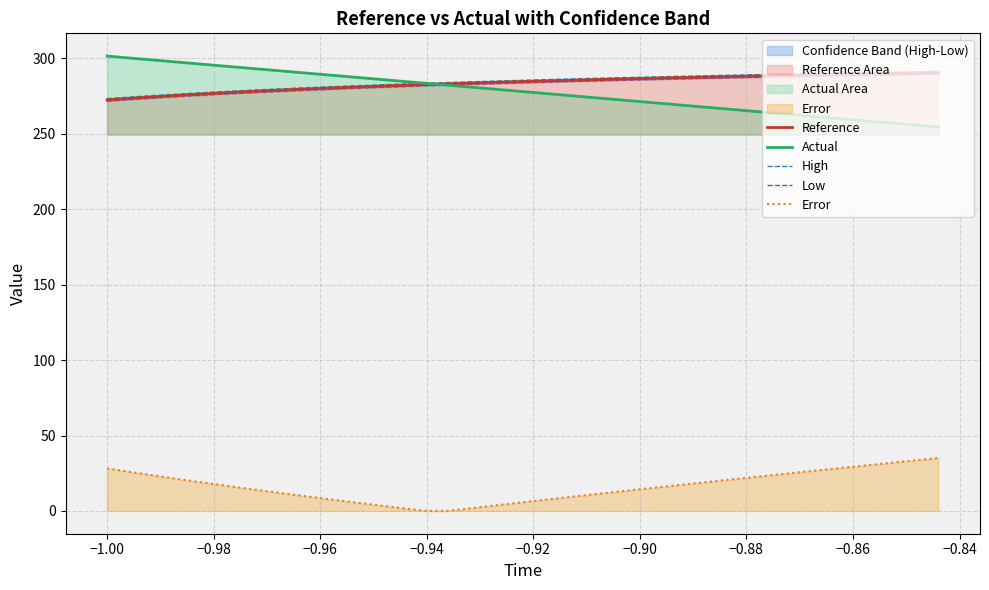

True or false: Reference and Error intersect in this chart.

False